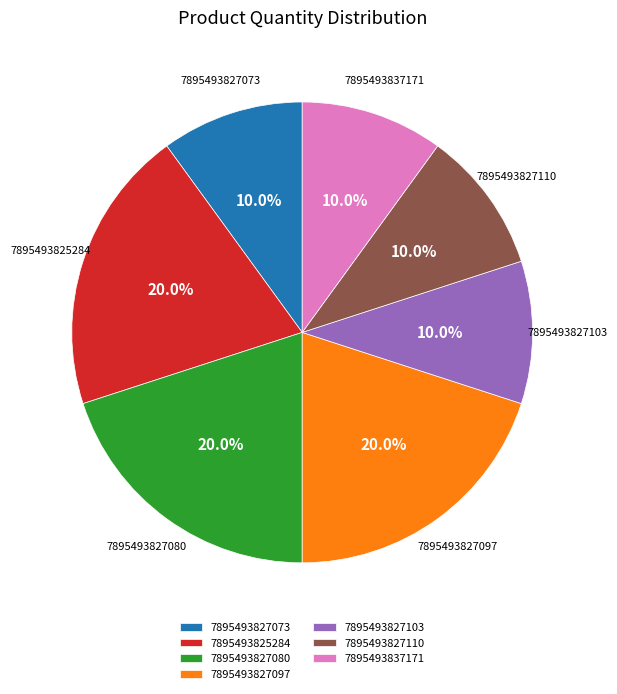

To the nearest percent, what is the difference between the largest and smallest slice percentages?

10%